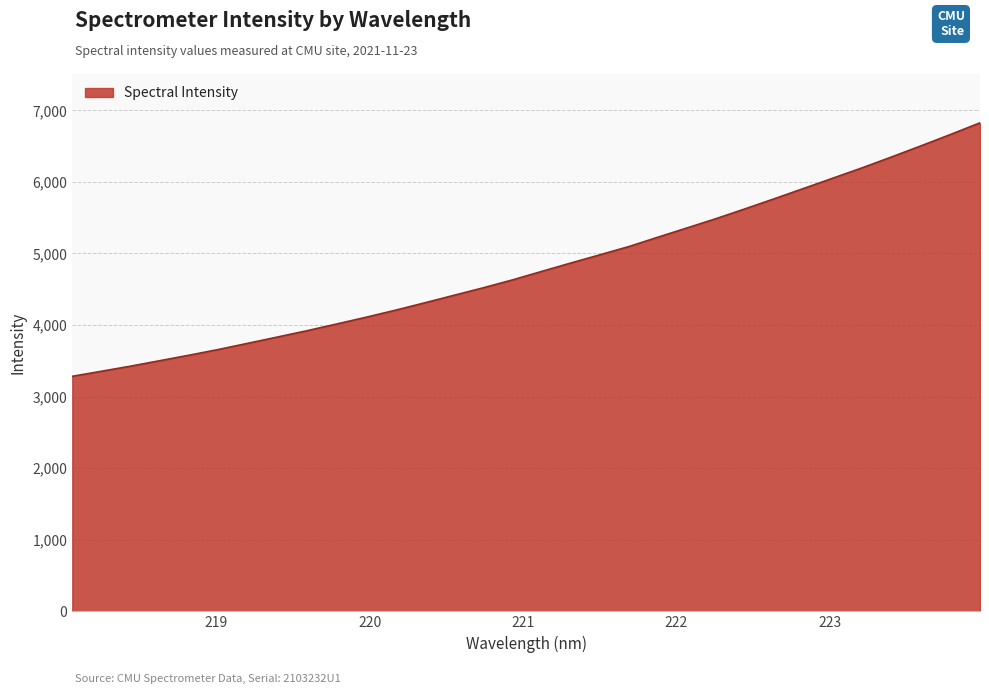

What is the difference between the maximum and minimum values?

3541.4